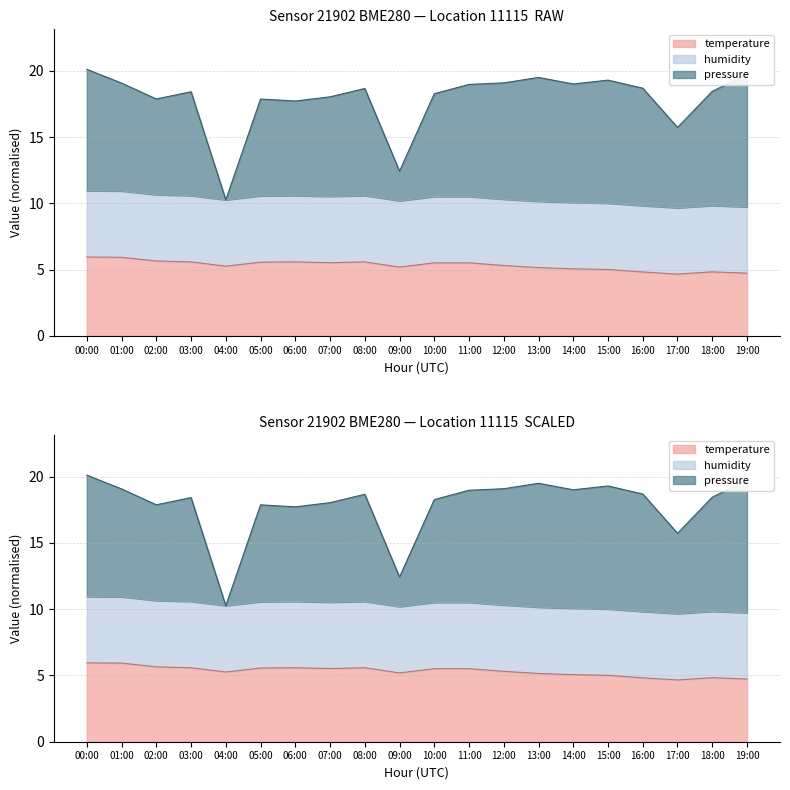

What is the total value across all series at 13:00?

29.6